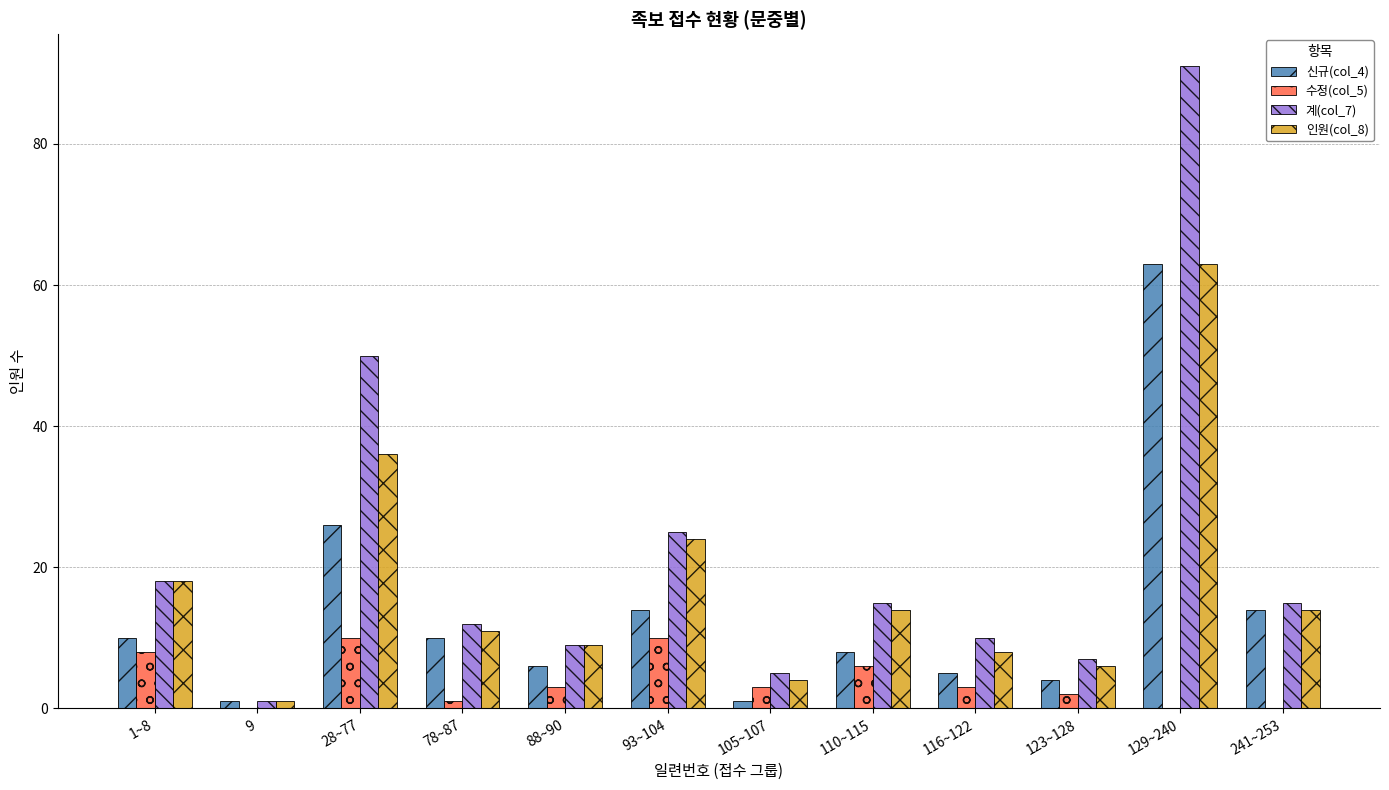

Which label corresponds to the largest value in the chart?

129~240